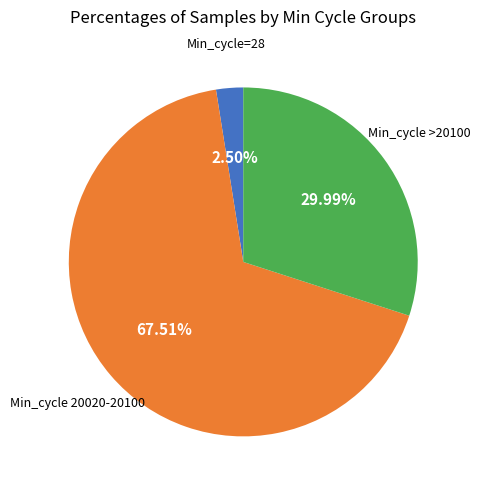

Is there any slice that represents more than half of the pie?

Yes